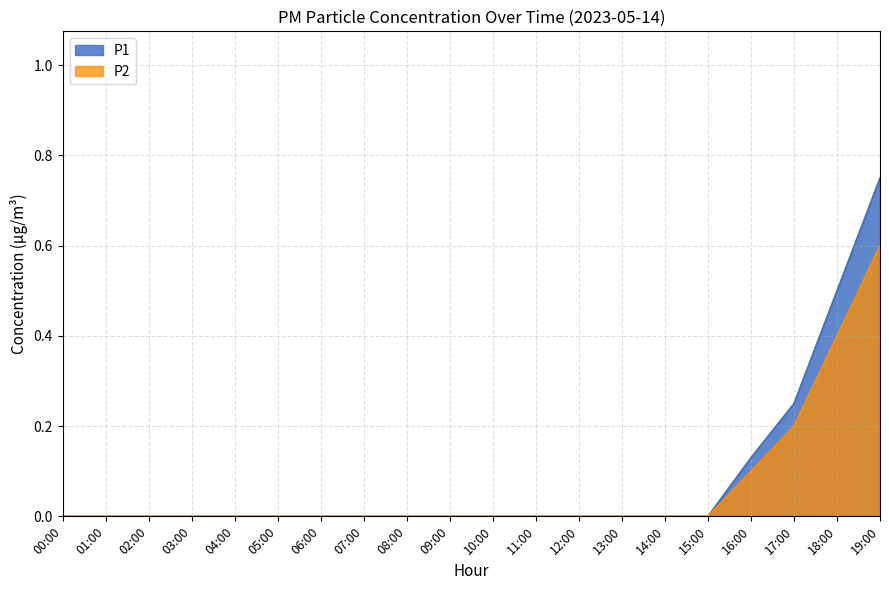

True or false: P1 and P2 intersect in this chart.

False